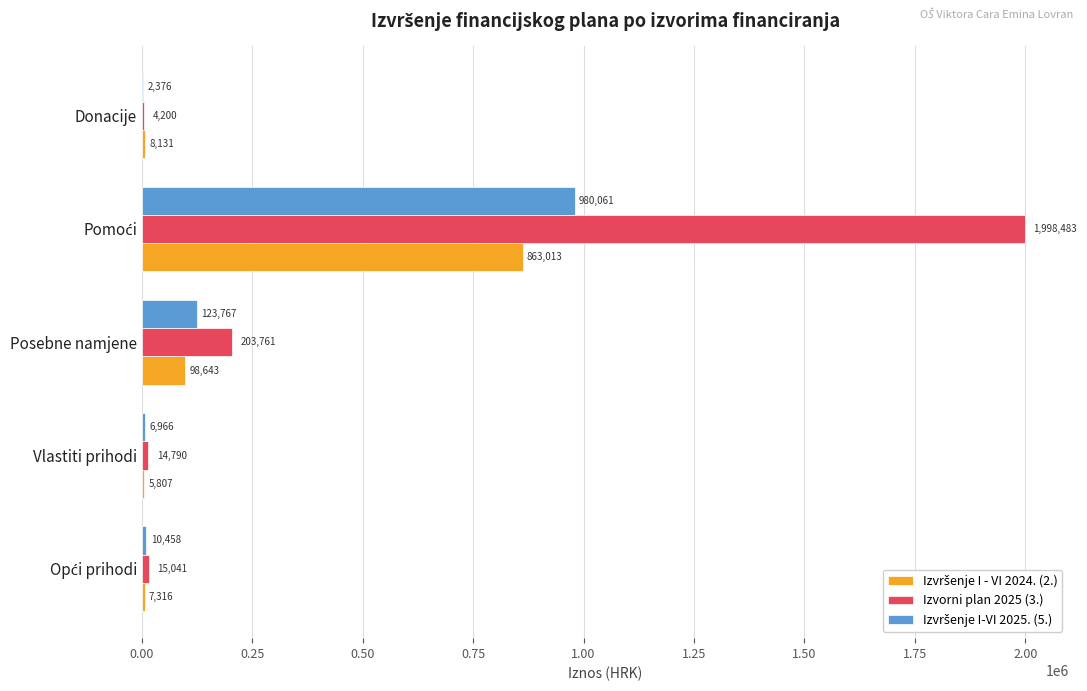

The Izvorni plan 2025 (3.) series shows 4200.0 at Donacije. True or false?

True